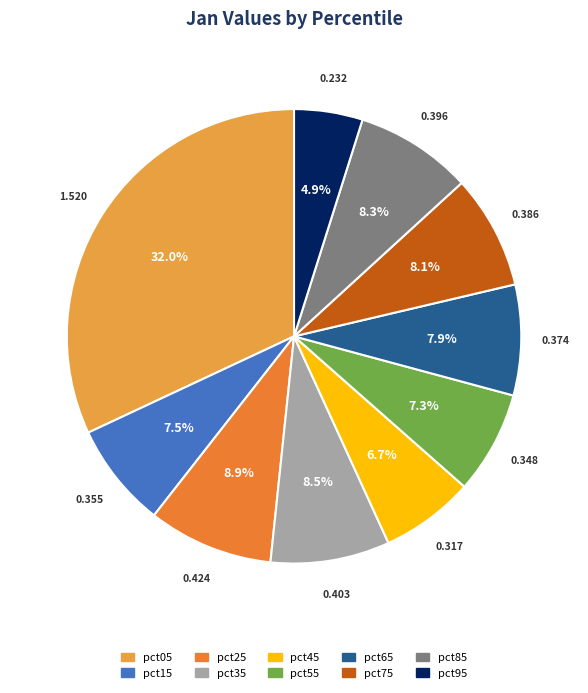

Combined, do pct55 and pct25 account for over 50%?

No